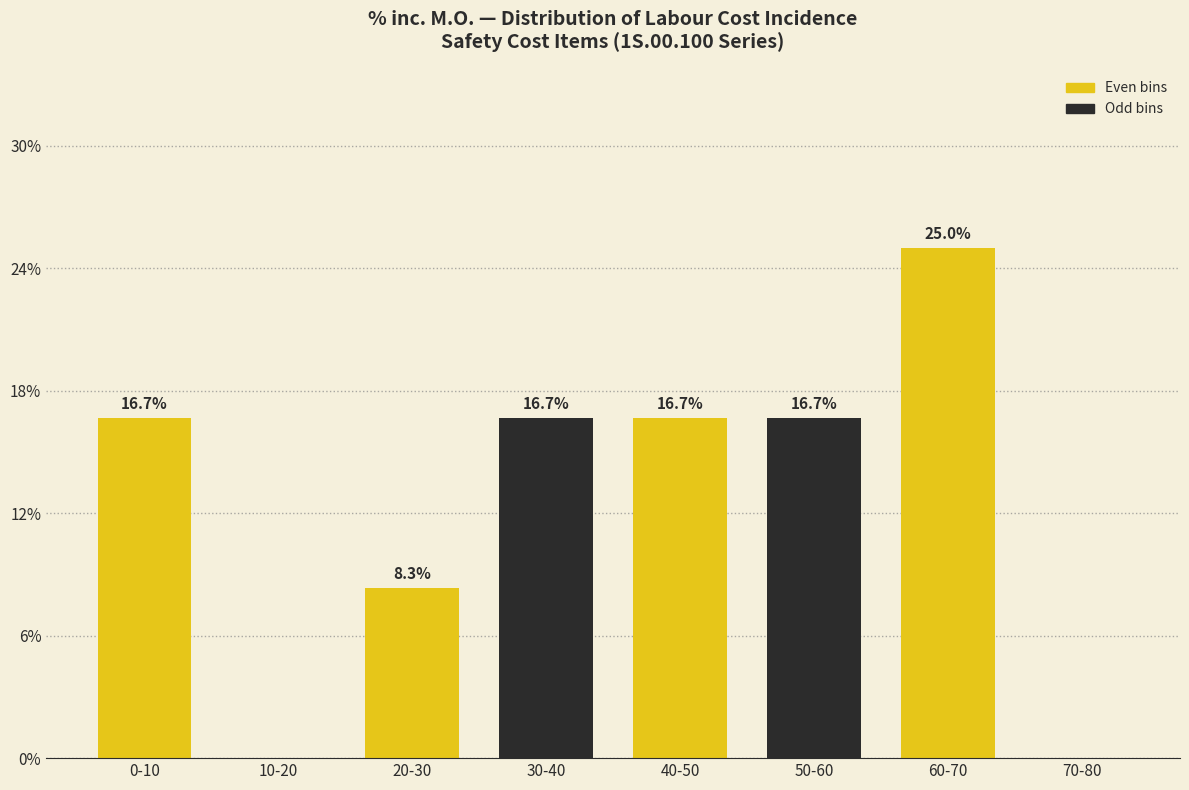

Reading right to left, extract all data points from this chart.

70-80=0.0	60-70=25.0	50-60=16.7	40-50=16.7	30-40=16.7	20-30=8.3	10-20=0.0	0-10=16.7